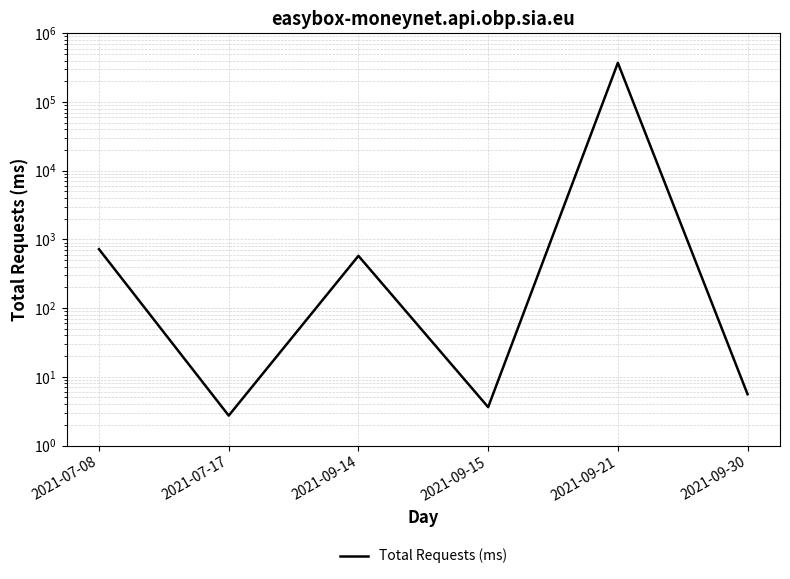

At which category does the data reach its first local peak?

2021-09-14